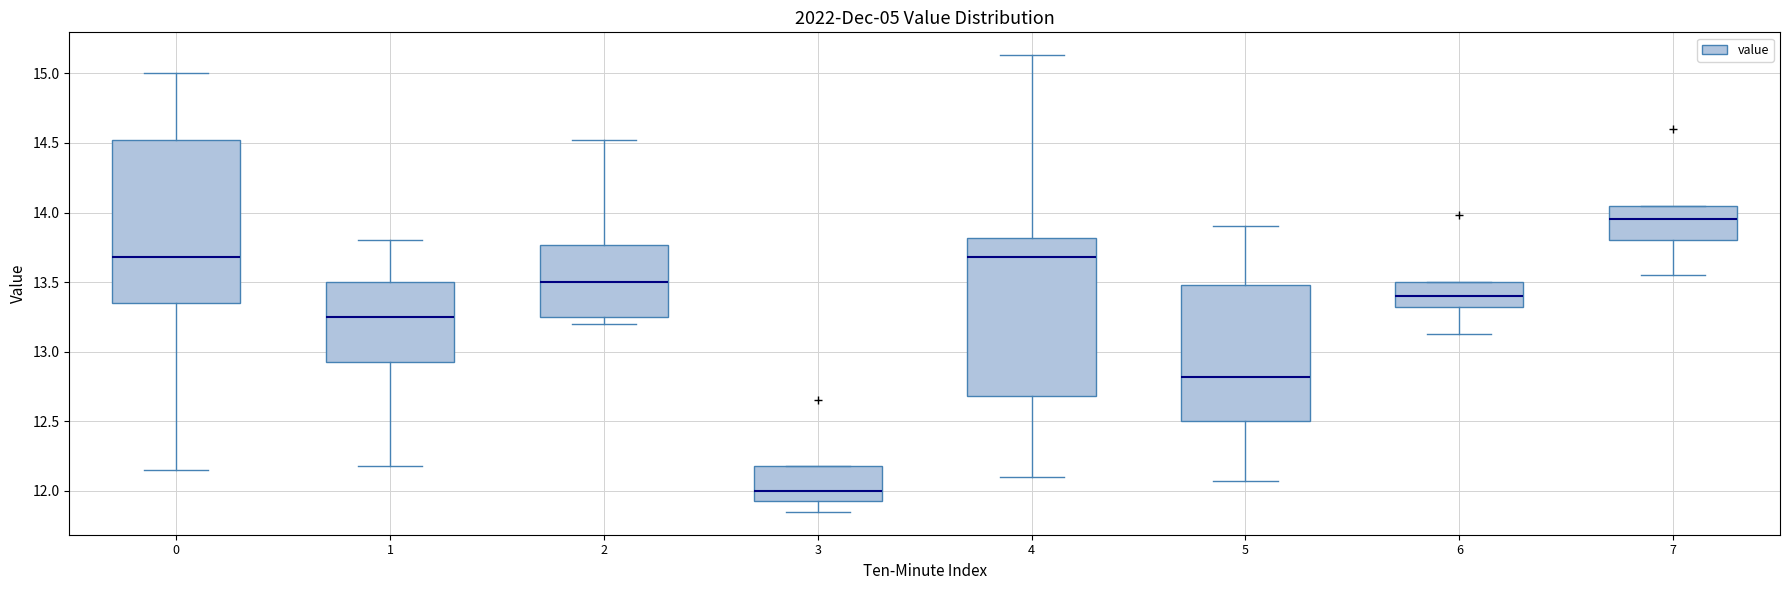

Reading left to right, read every box against the y-axis: the position of its median line, the range the box covers, and the ends of its whiskers. The values are not printed on the chart, so give them approximately, as read against the axis.

0: median 13.70, box 13.35 to 14.50, whiskers 12.15 to 15.00
1: median 13.25, box 12.95 to 13.50, whiskers 12.20 to 13.80
2: median 13.50, box 13.25 to 13.75, whiskers 13.20 to 14.50
3: median 12.00, box 11.95 to 12.20, whiskers 11.85 to 12.20
4: median 13.70, box 12.70 to 13.80, whiskers 12.10 to 15.15
5: median 12.80, box 12.50 to 13.50, whiskers 12.05 to 13.90
6: median 13.40, box 13.30 to 13.50, whiskers 13.15 to 13.50
7: median 13.95, box 13.80 to 14.05, whiskers 13.55 to 14.05